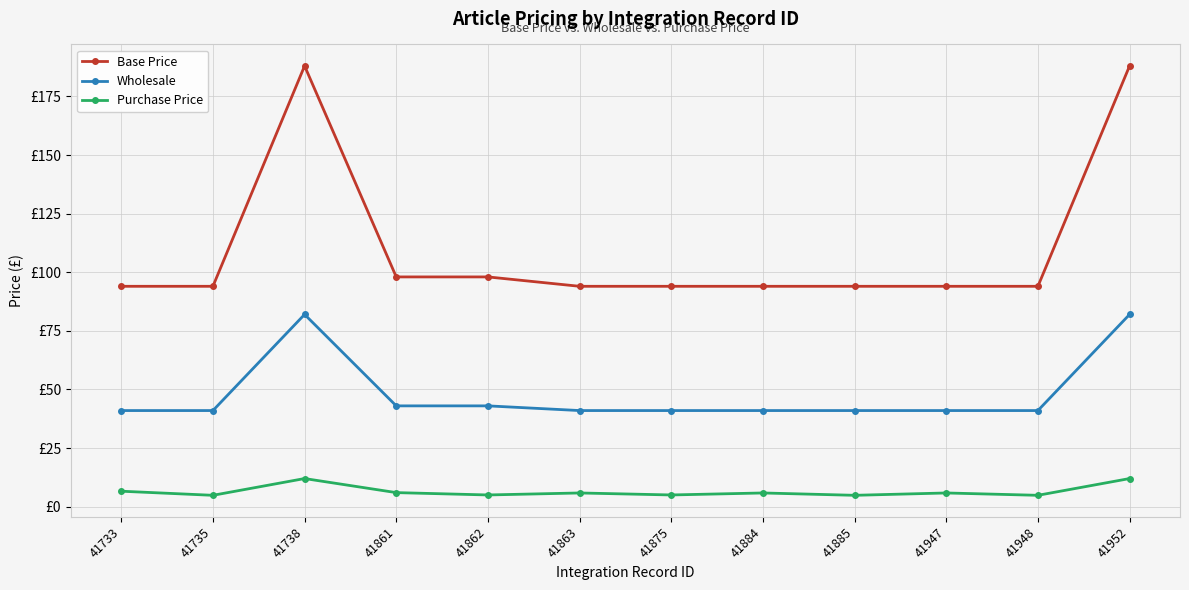

What are all the series names shown in the legend?

Base Price, Wholesale, Purchase Price